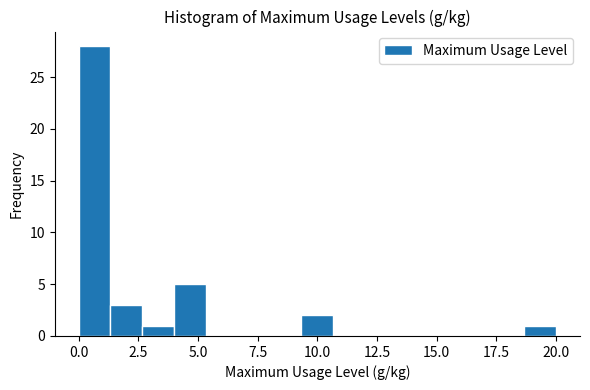

Read against the x-axis, roughly where is the centre of the tallest bar?

0.5